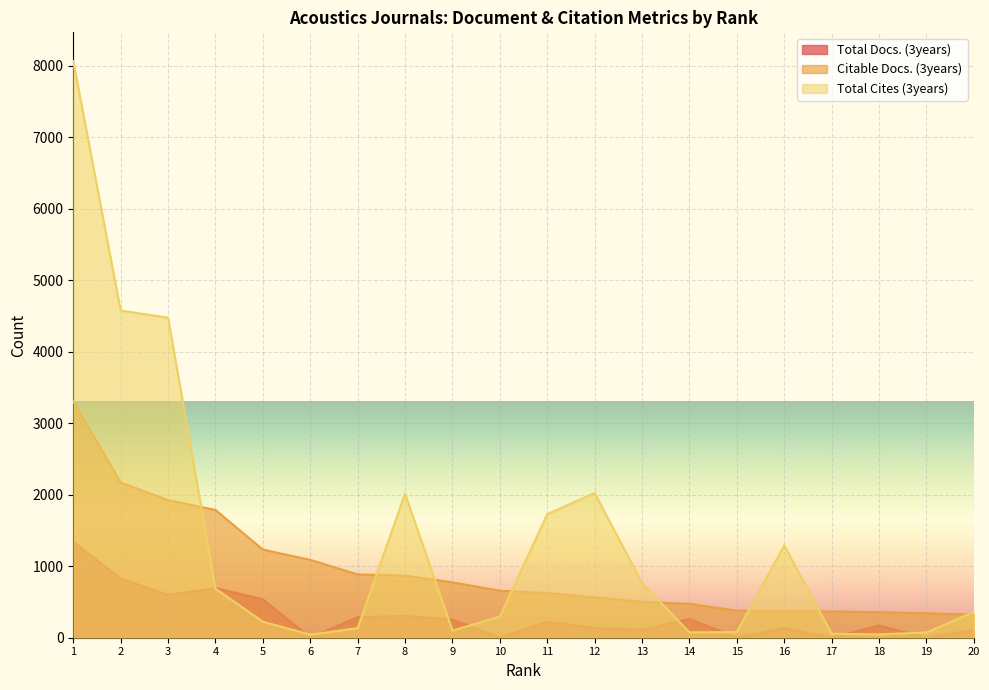

True or false: Citable Docs. (3years) has more than 0 points higher than both neighbors.

False